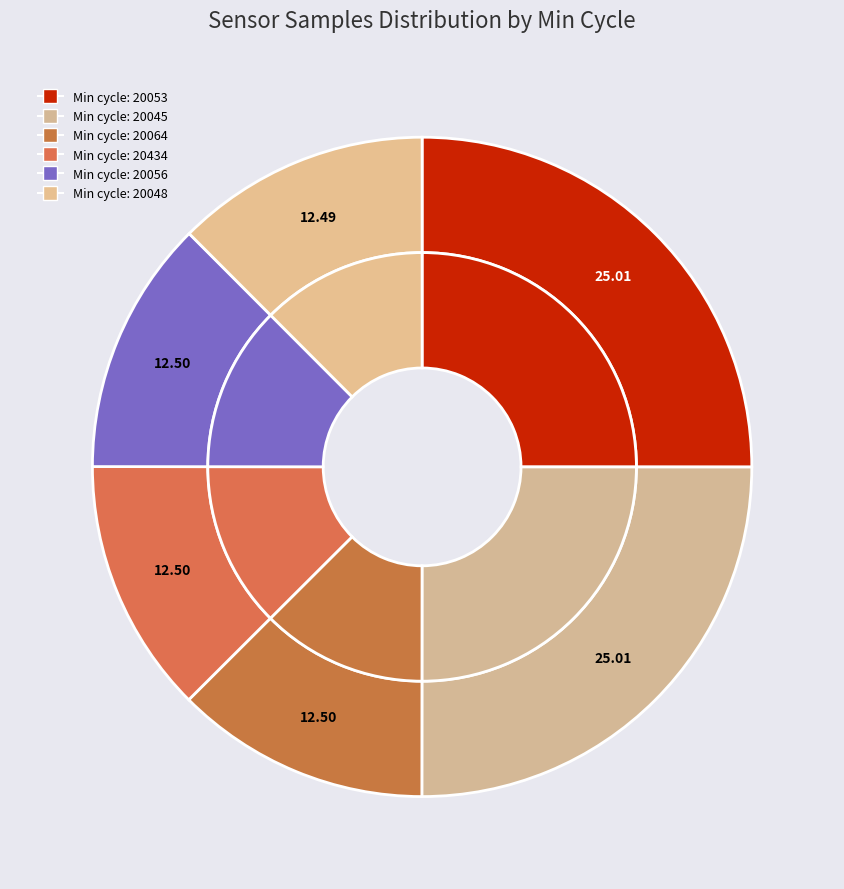

Between 20056 and 20064, which is larger?

20064